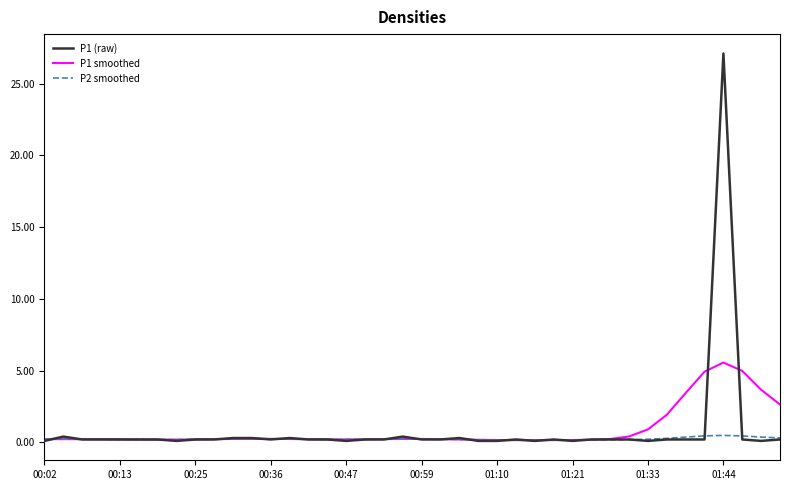

What is the greatest value displayed?

27.1